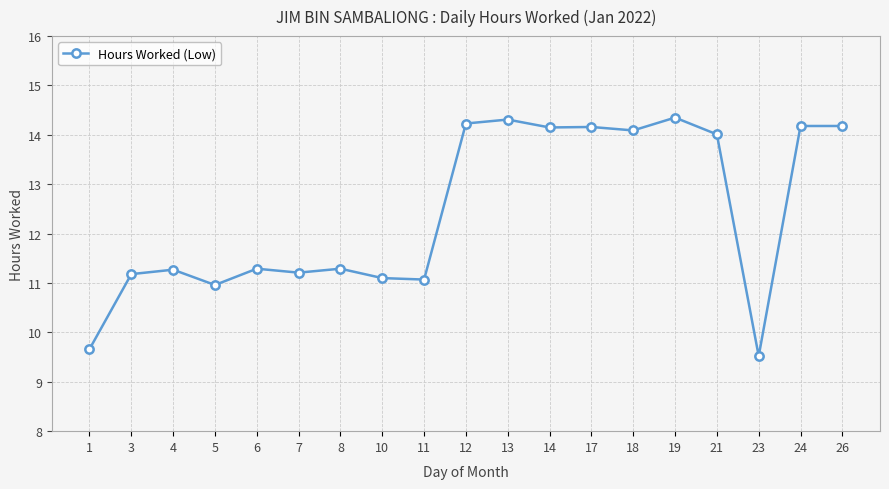

What is the change in value from 1 to 12?

+4.6